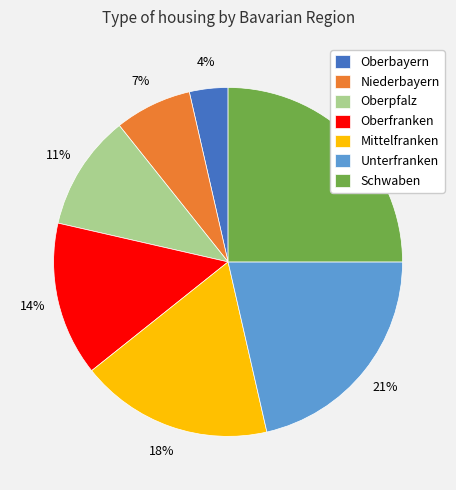

Is it true that Mittelfranken is 9% of the pie?

False